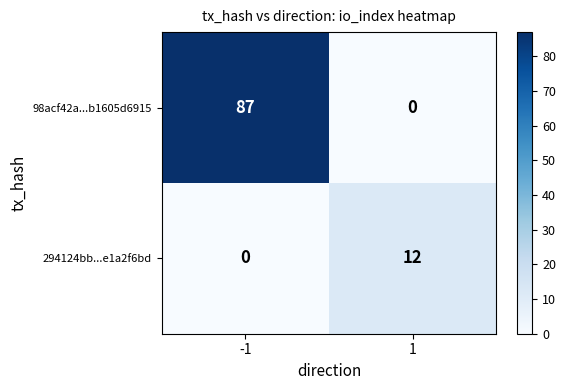

Rank the series by their maximum value, from highest to lowest.

98acf42a...b1605d6915, 294124bb...e1a2f6bd